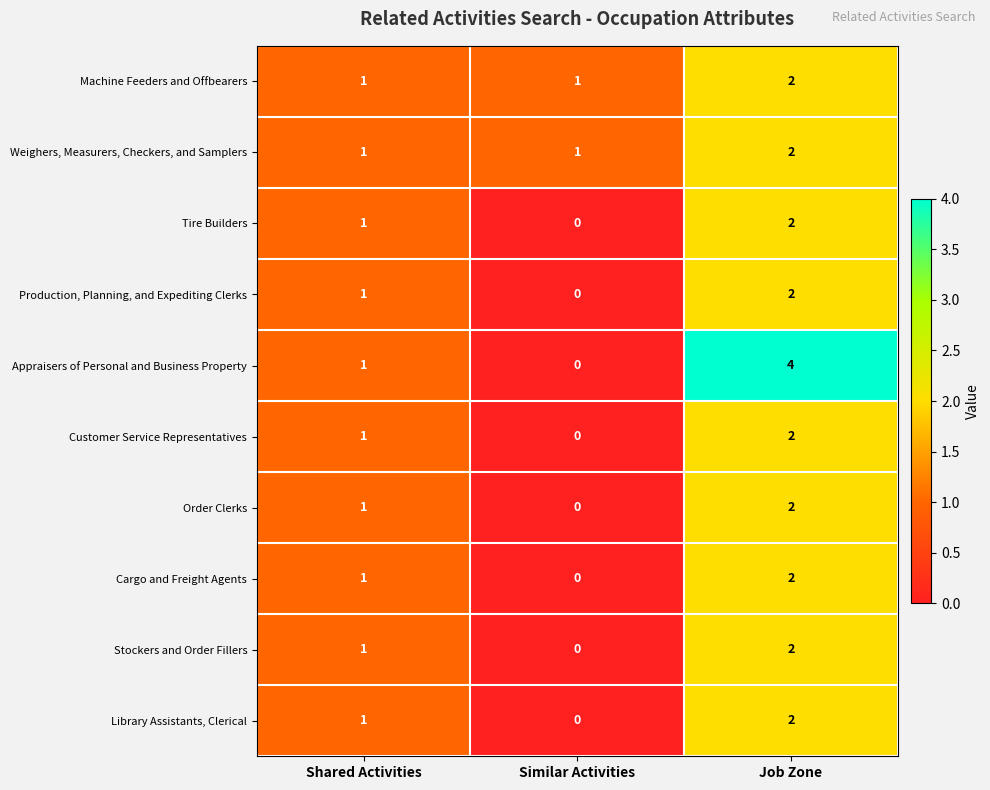

What is the sum of the Order Clerks values at Shared Activities and Job Zone?

3